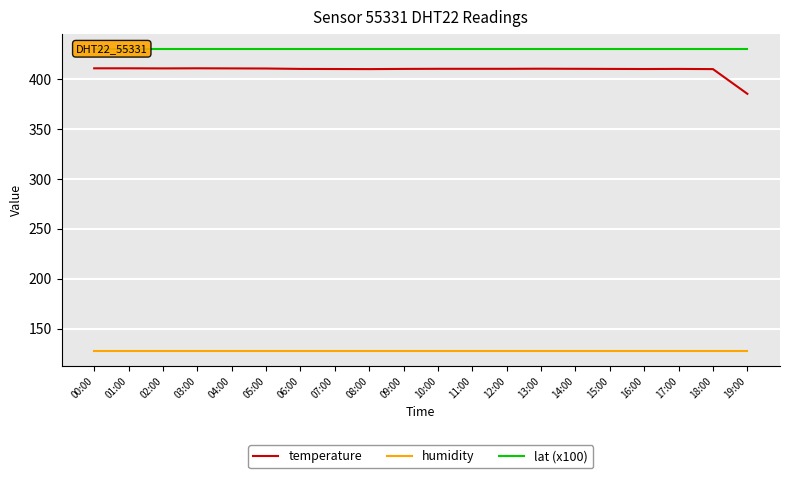

Which label corresponds to the smallest value in the chart?

00:00